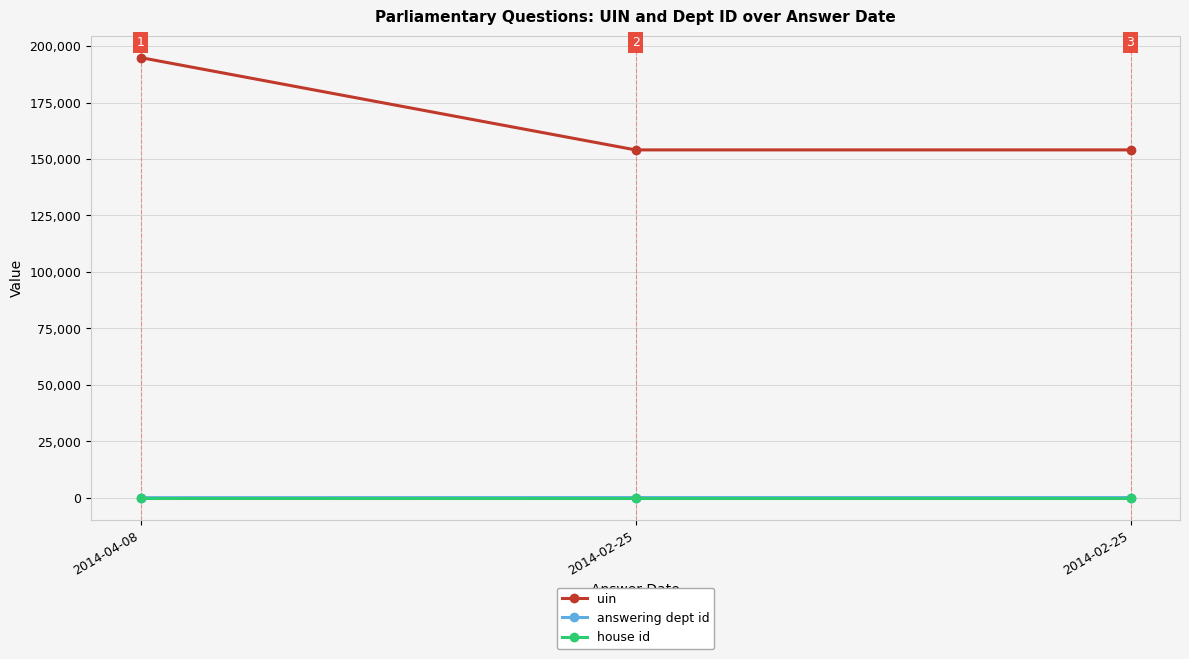

At which label is answering dept id closest to 33?

2014-04-08